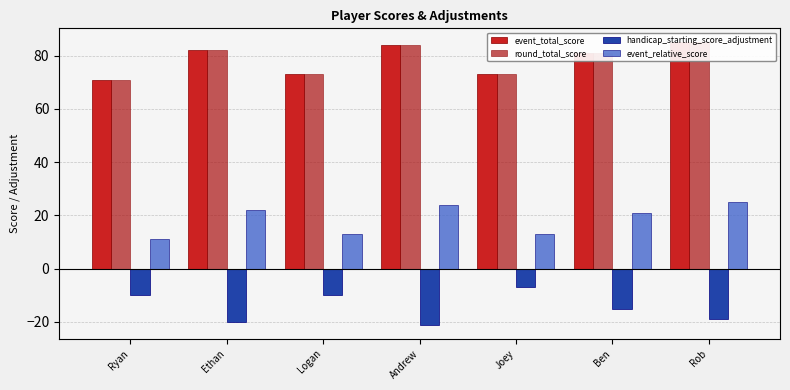

The value of round_total_score at Rob is 143. True or false?

False